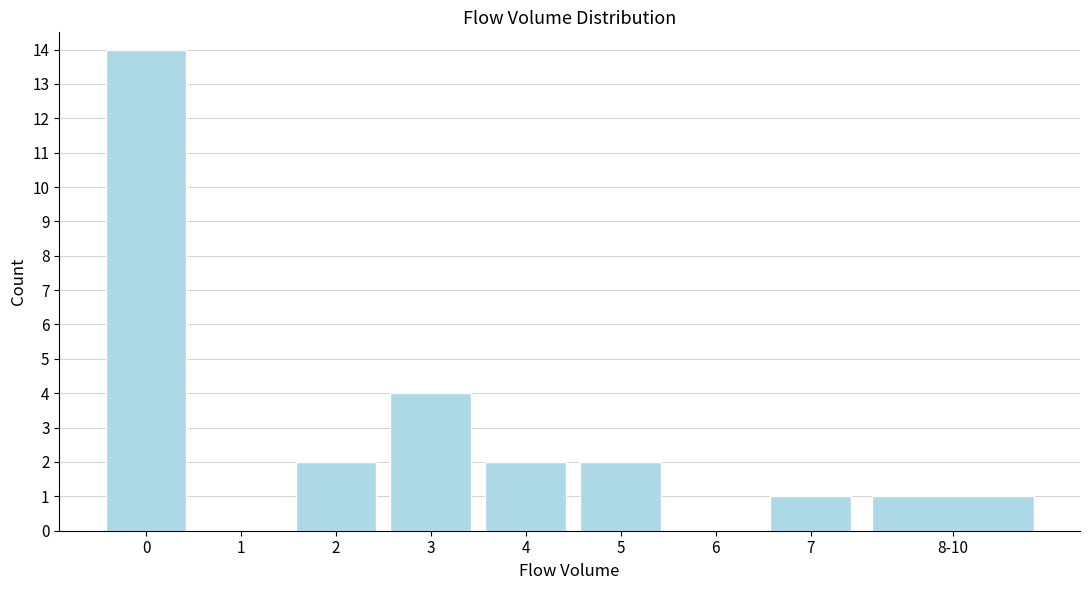

Reading left to right, extract all data points from this chart.

0=14	1=0	2=2	3=4	4=2	5=2	6=0	7=1	8-10=1